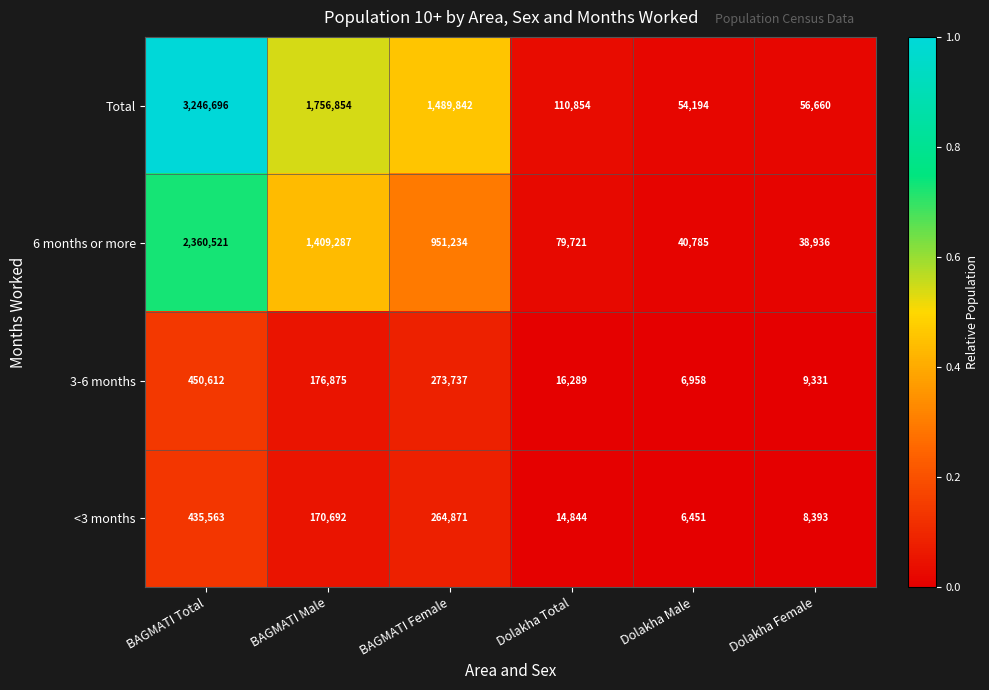

The <3 months series shows 4075 at Dolakha Female. True or false?

False